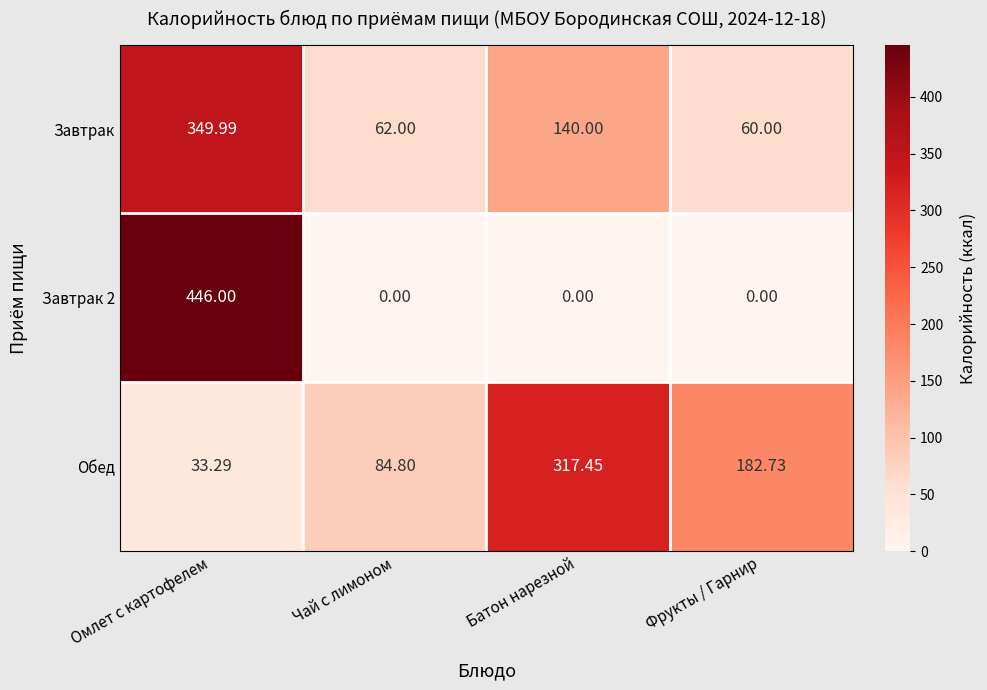

Which category has the highest value in the Обед series?

Батон нарезной